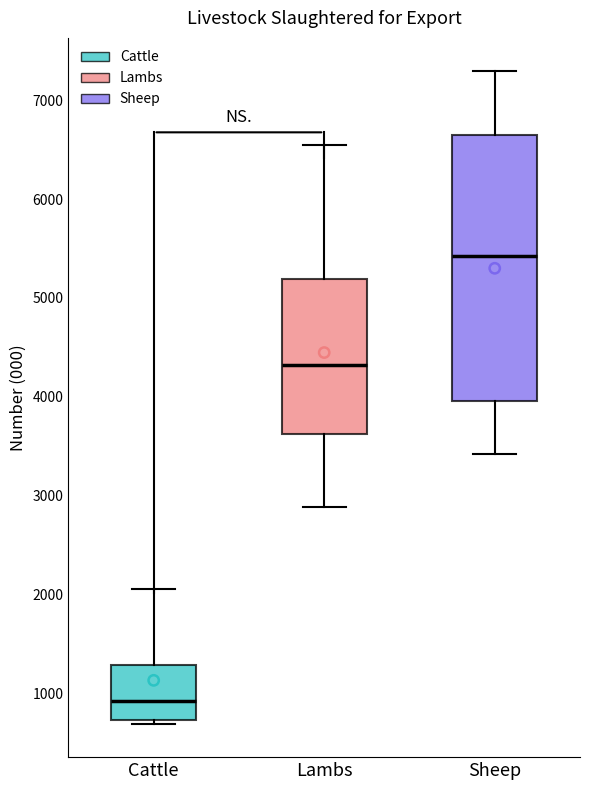

Which box's median line is the highest?

Sheep